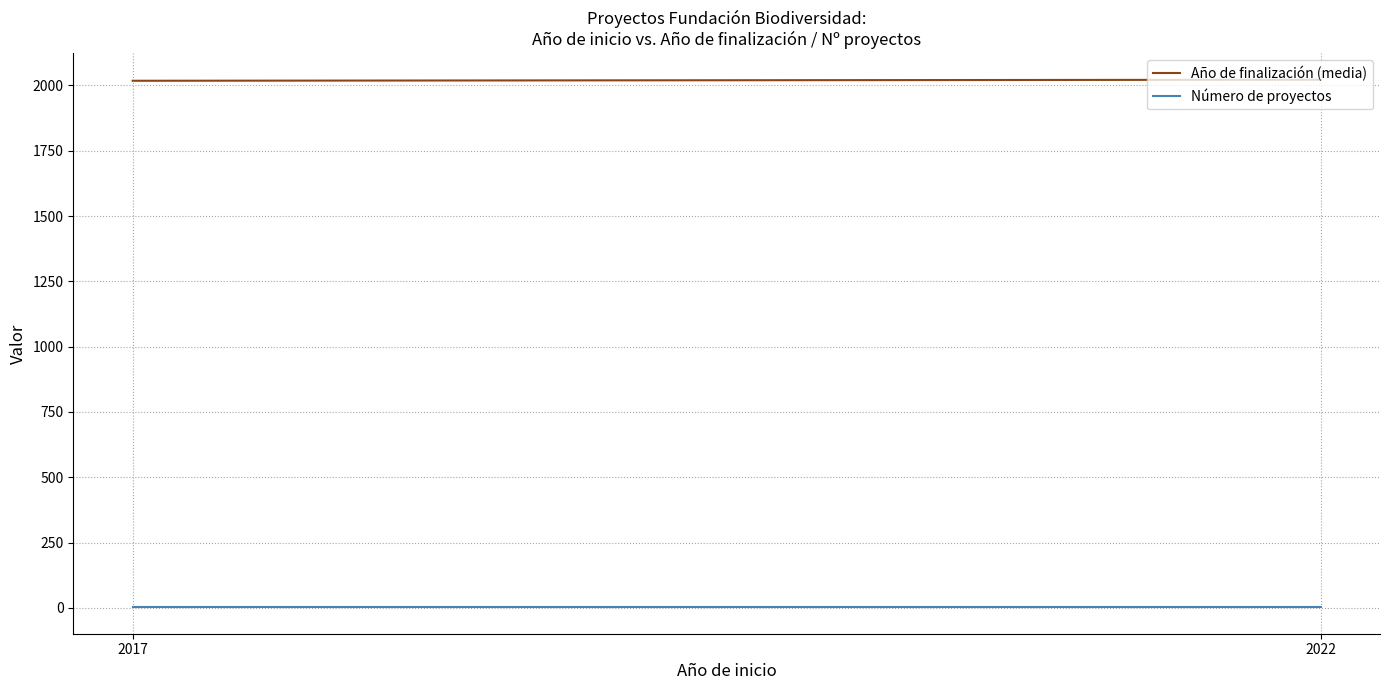

Is it true that Número de proyectos equals 3 at 2022?

False